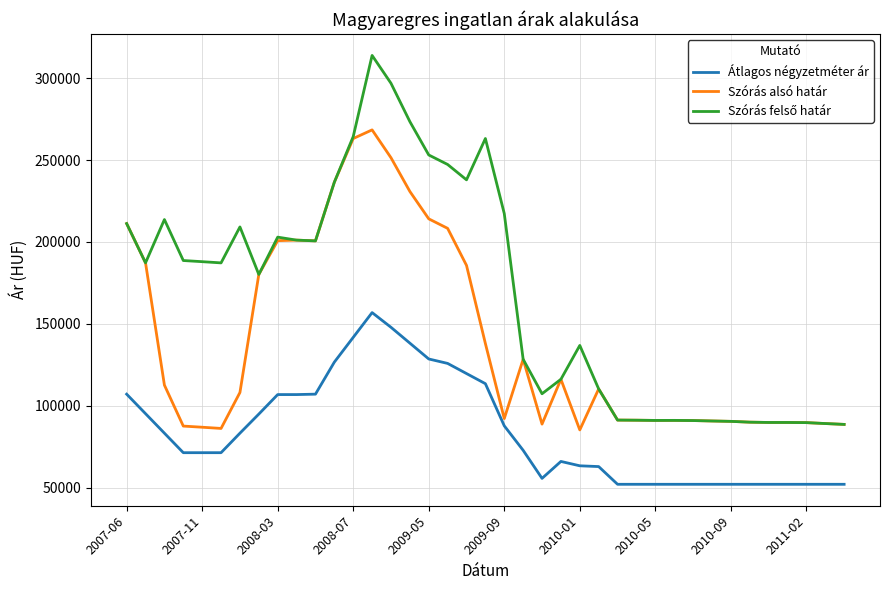

What is the maximum value shown in the chart?

313821